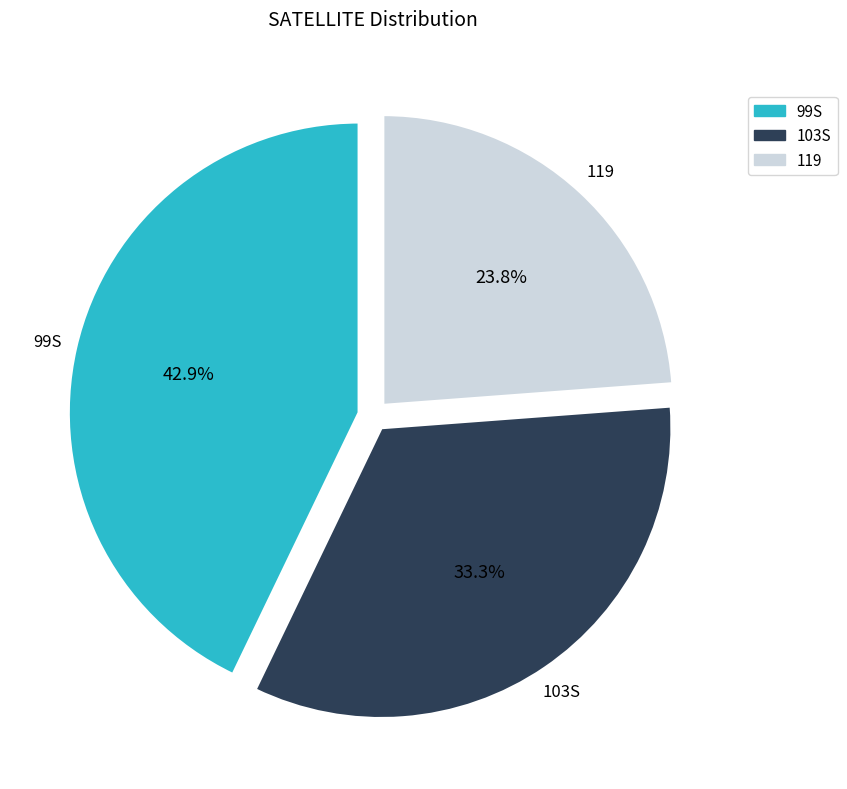

How many segments does this pie chart have?

3